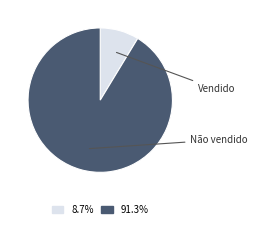

Is there any slice that represents more than half of the pie?

Yes